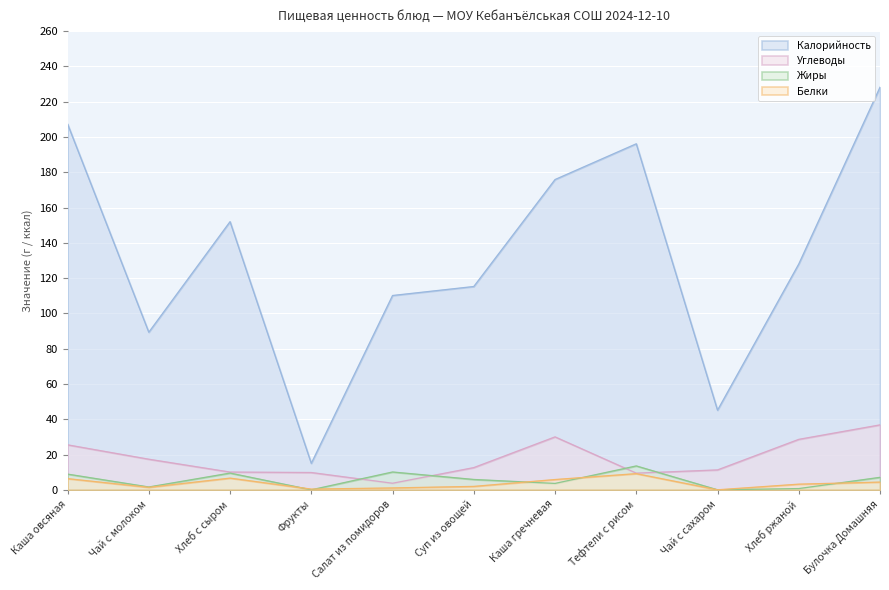

How many lines are shown in the chart?

4